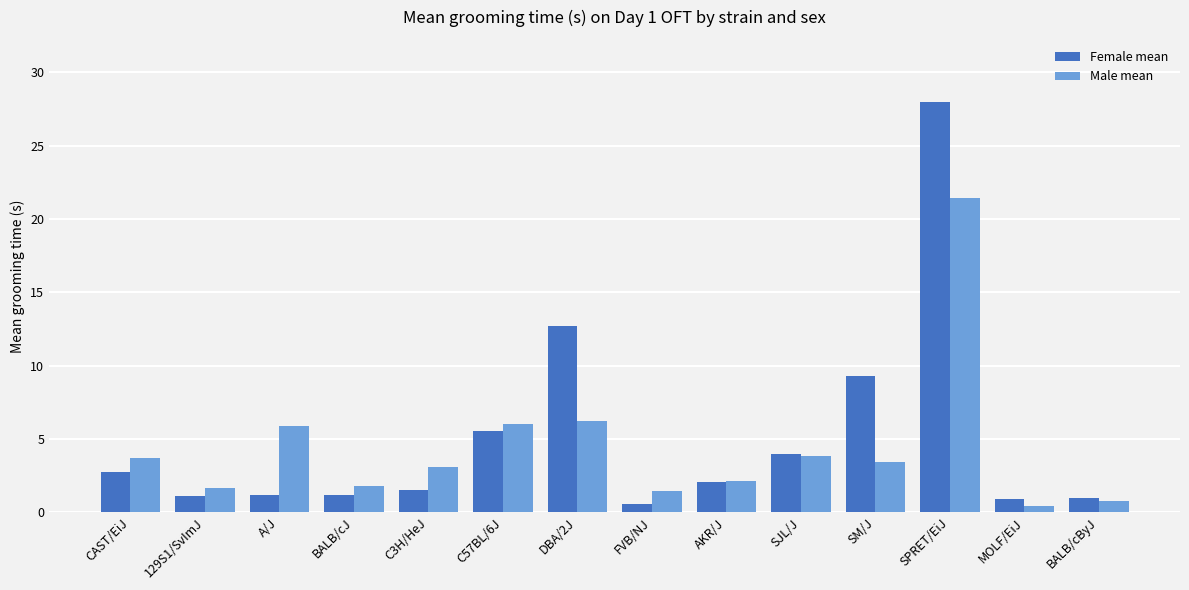

What is the sum of all Male mean values?

61.7